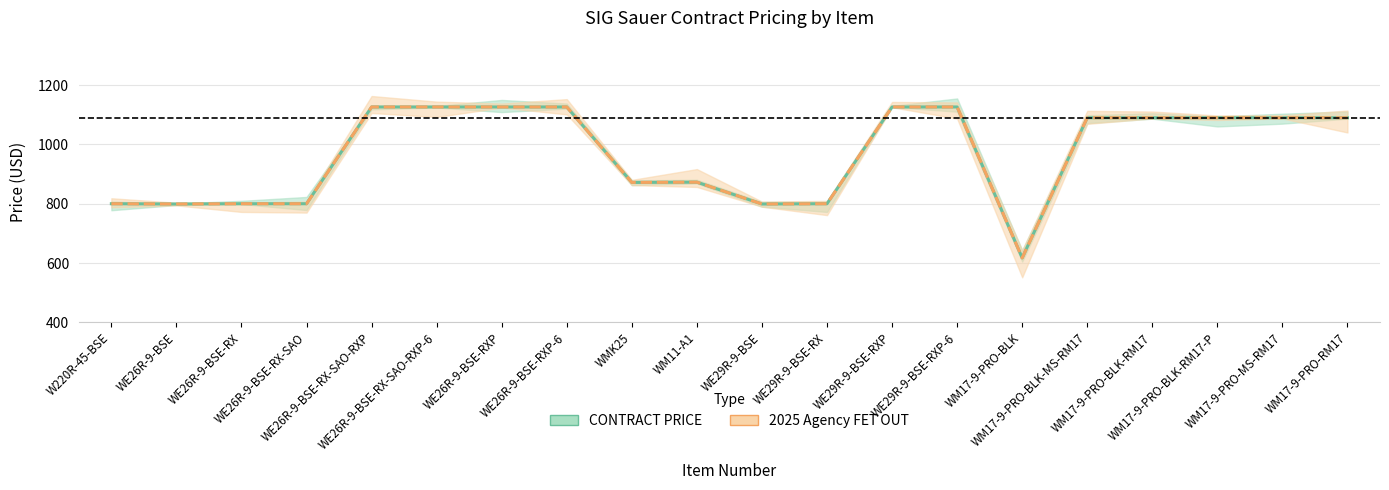

How many distinct data groups are displayed?

2